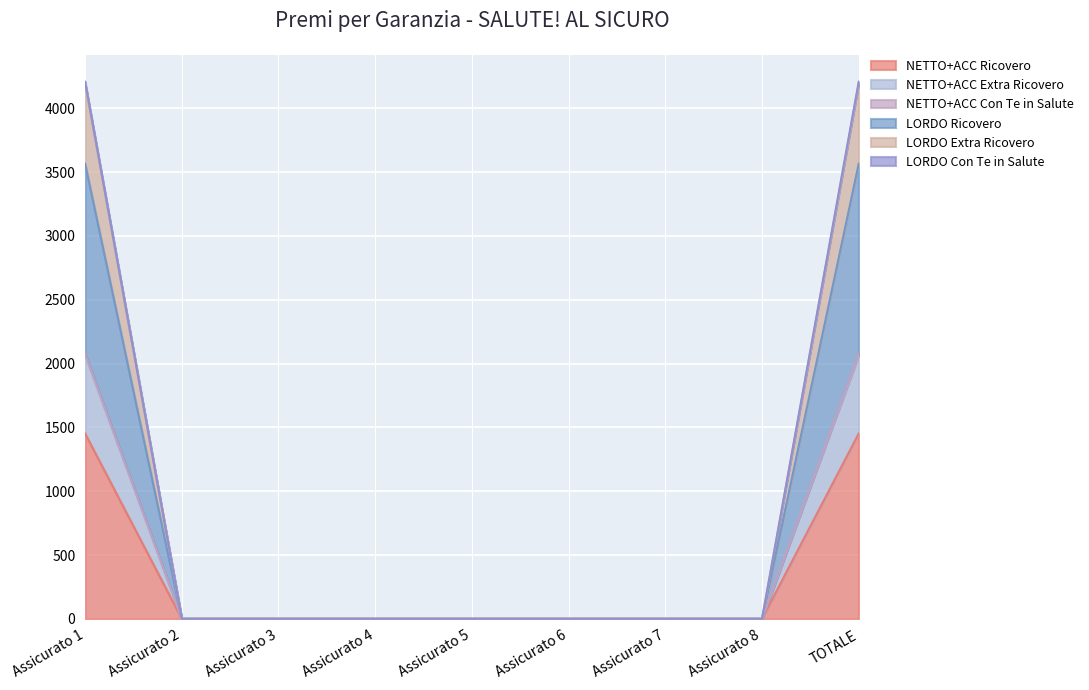

List the labels in order of NETTO+ACC Extra Ricovero value, smallest first.

Assicurato 2, Assicurato 3, Assicurato 4, Assicurato 5, Assicurato 6, Assicurato 7, Assicurato 8, Assicurato 1, TOTALE